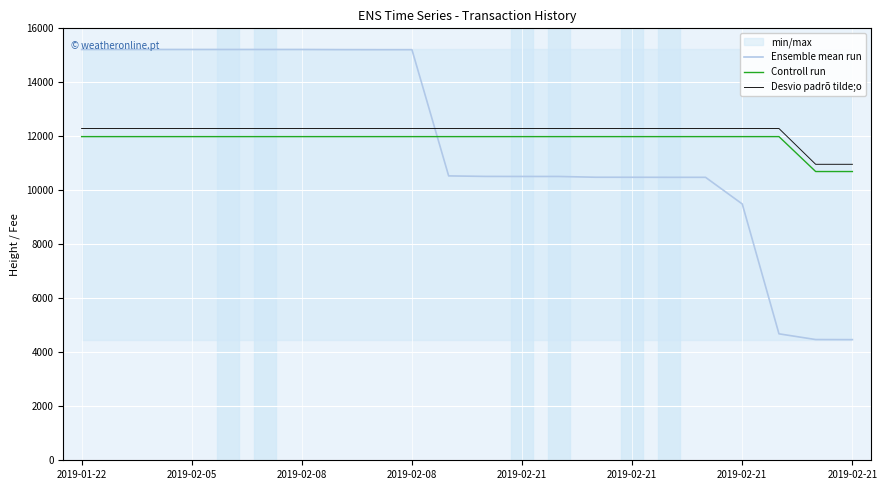

True or false: Controll run has a value of 11989.3 at 19.

True